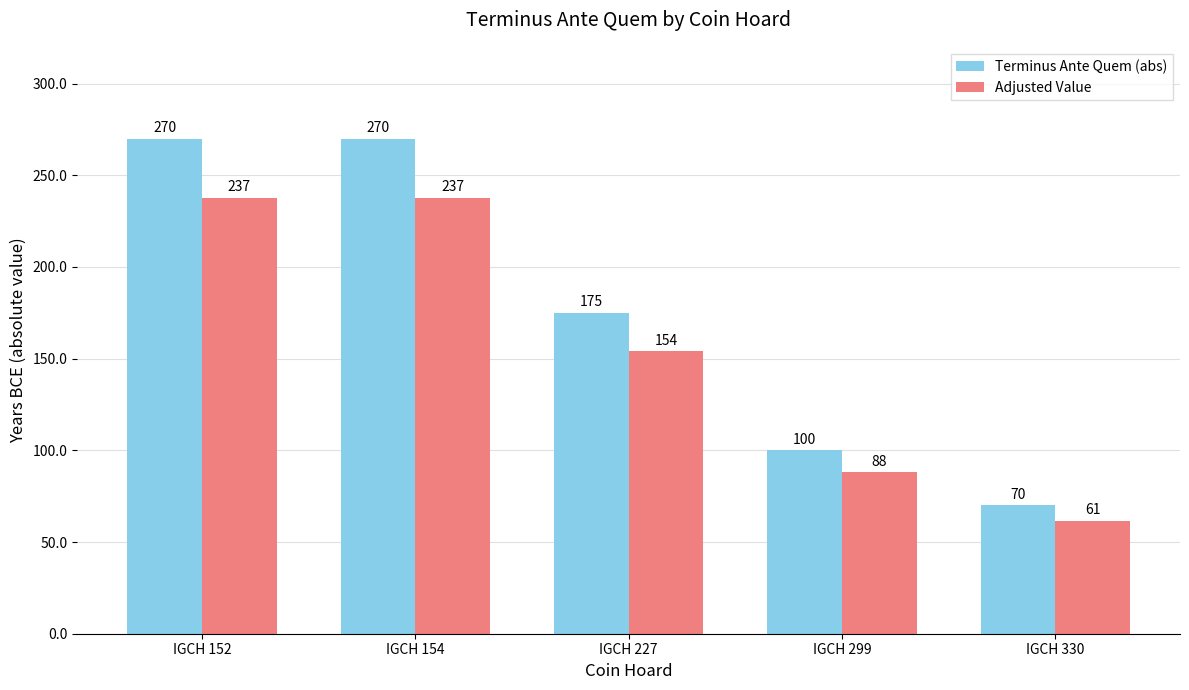

What is the highest value of the Adjusted Value series?

237.6